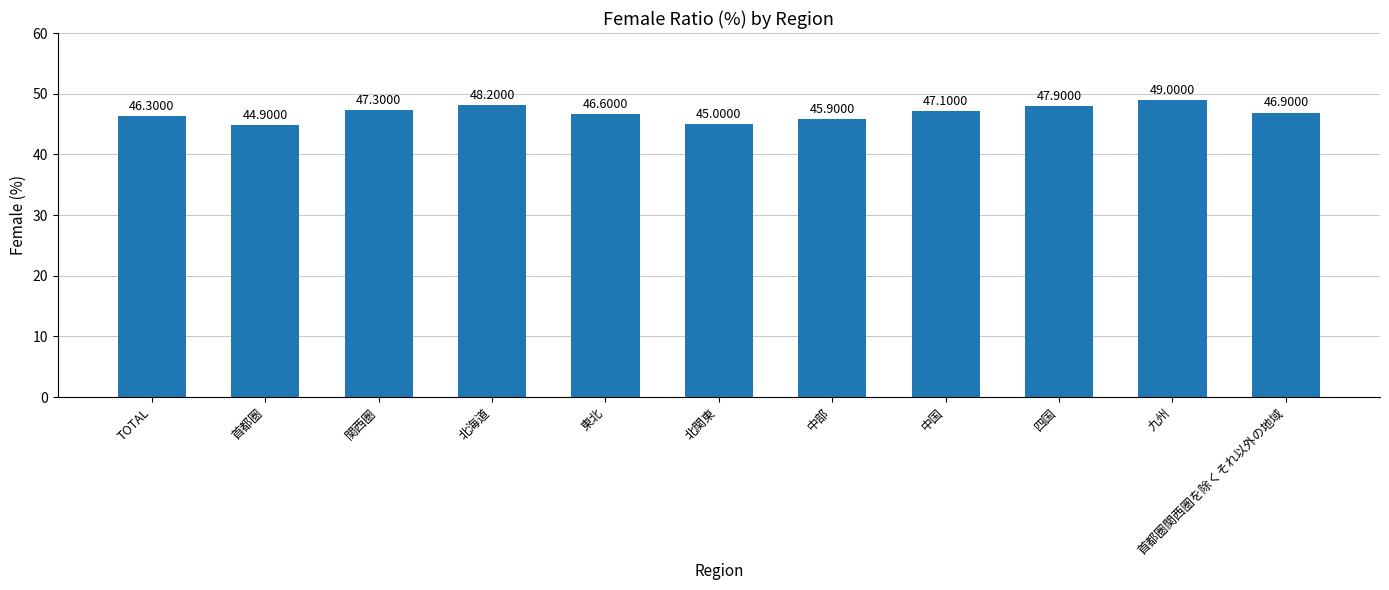

Read the value at 首都圏.

44.9